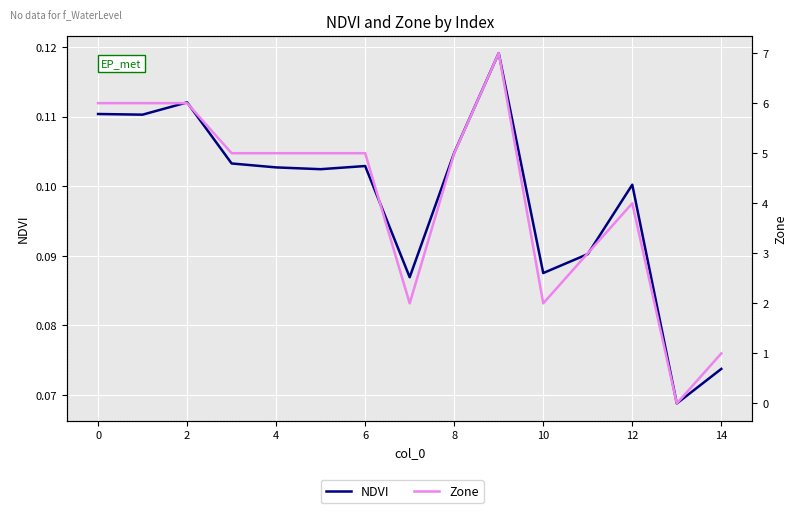

How many interior local peaks does the NDVI series have?

4